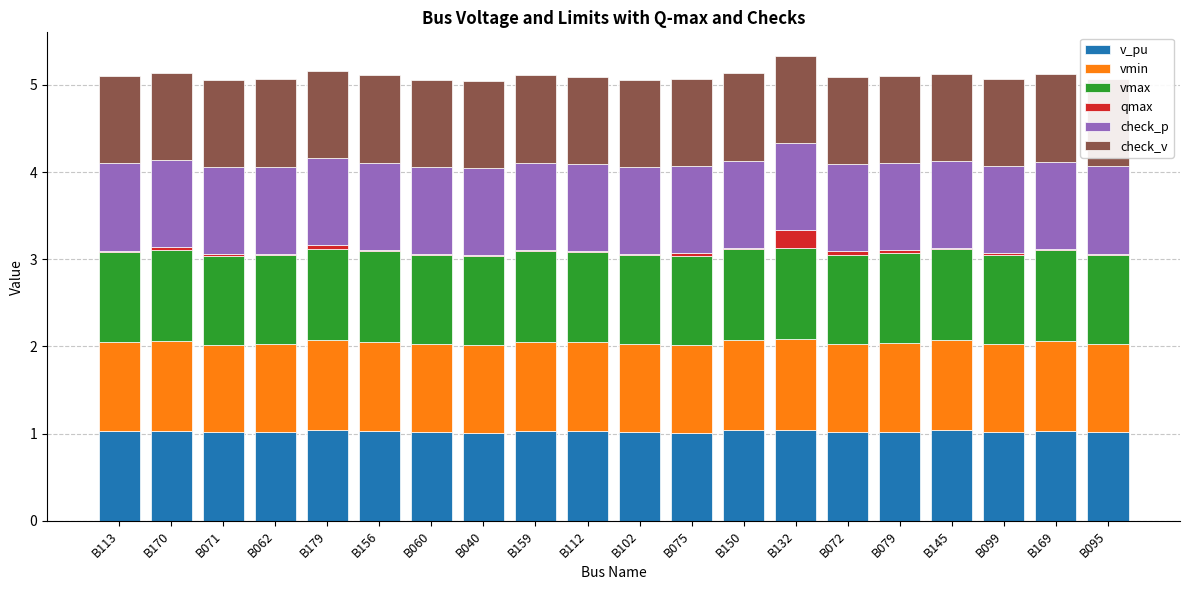

Is it true that vmin equals 1.0 at B095?

True